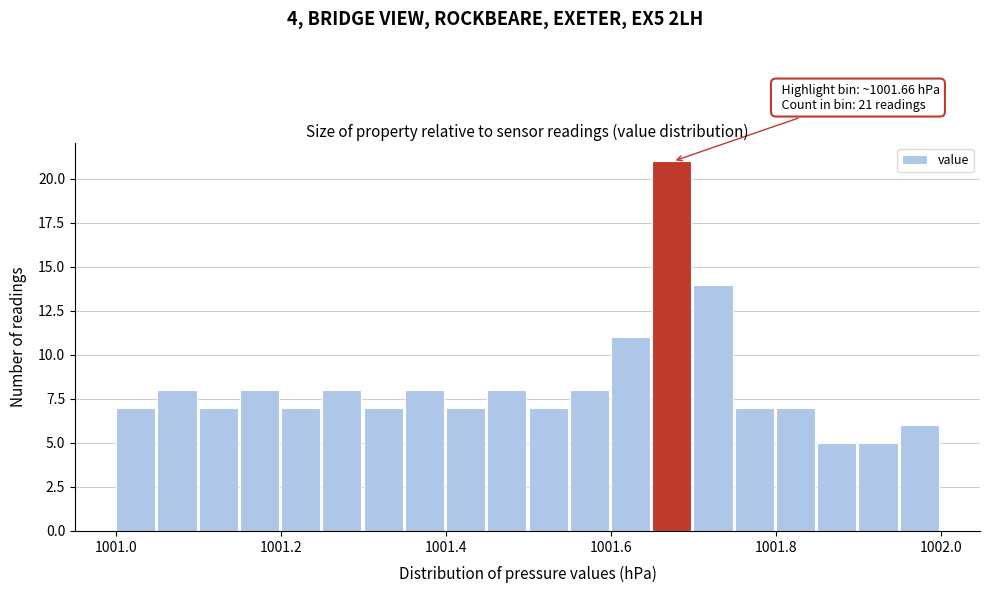

Read against the x-axis, roughly where is the centre of the tallest bar?

1001.68